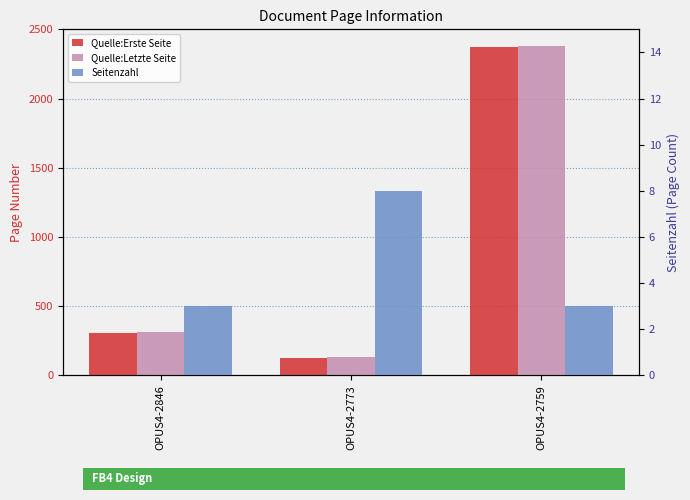

Which series changed the most between OPUS4-2773 and OPUS4-2759?

Quelle:Erste Seite